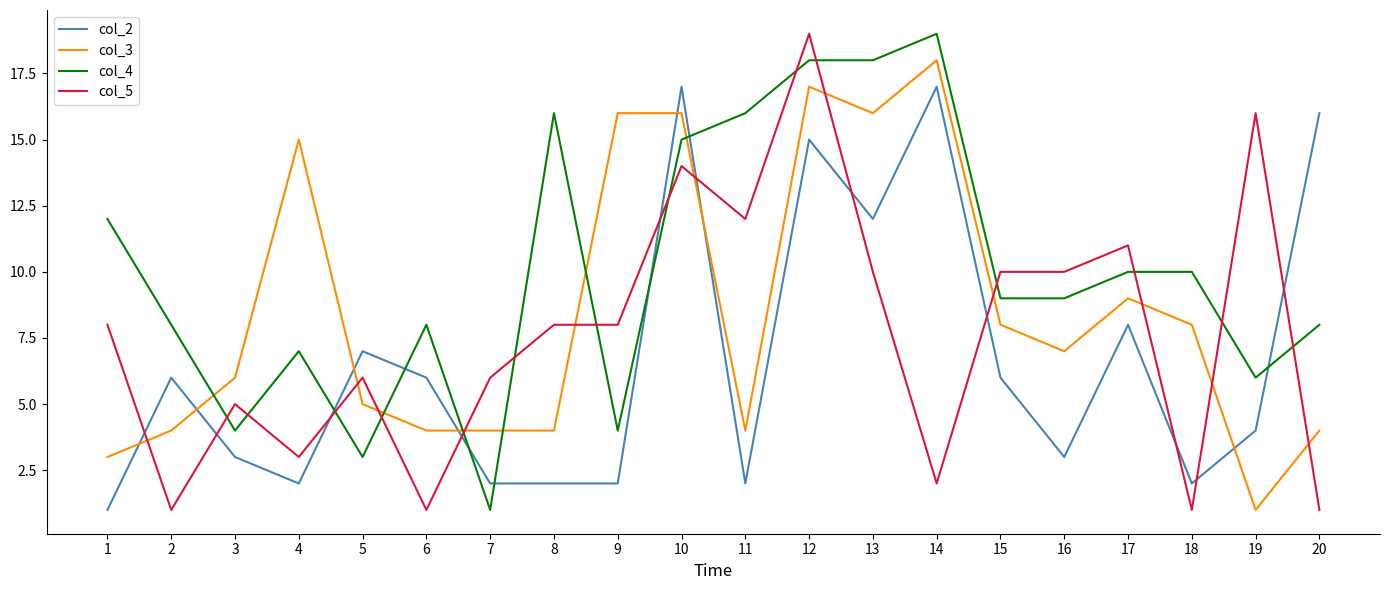

At 8, list the series in order from largest to smallest.

col_4, col_5, col_3, col_2